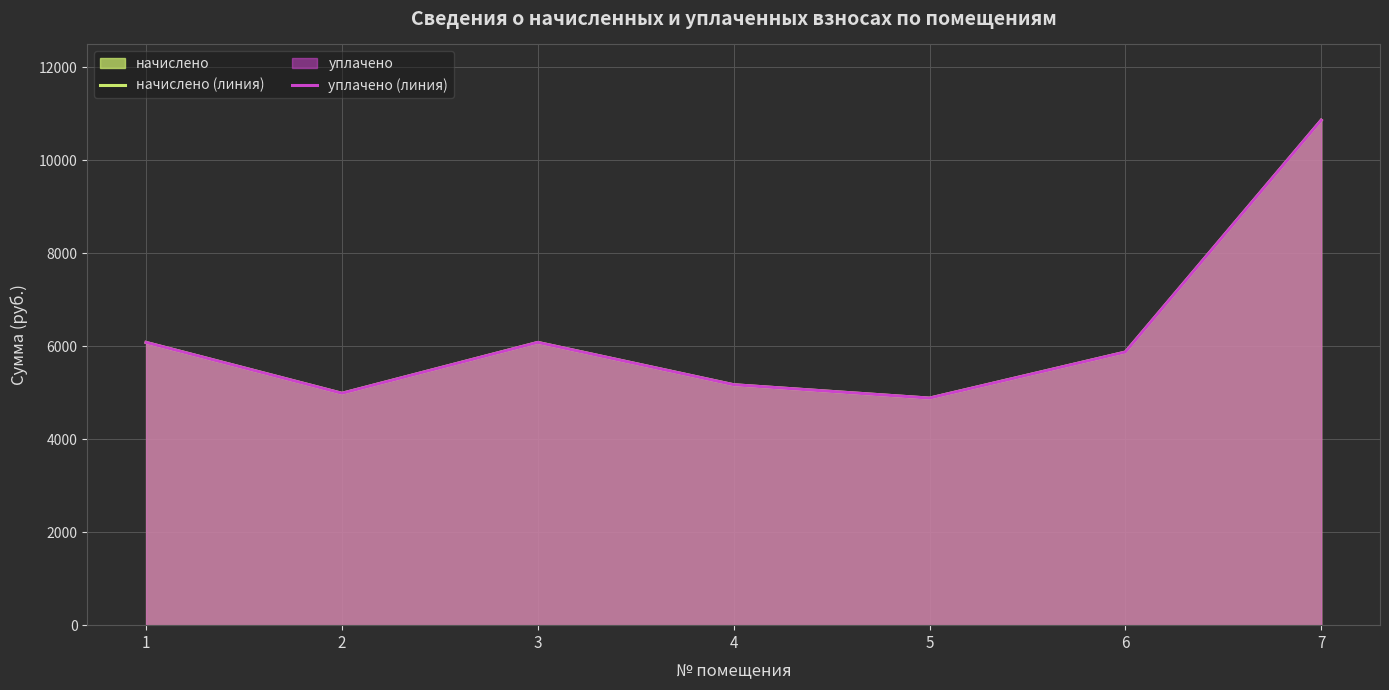

True or false: уплачено (линия) has more than 0 interior local peaks.

True